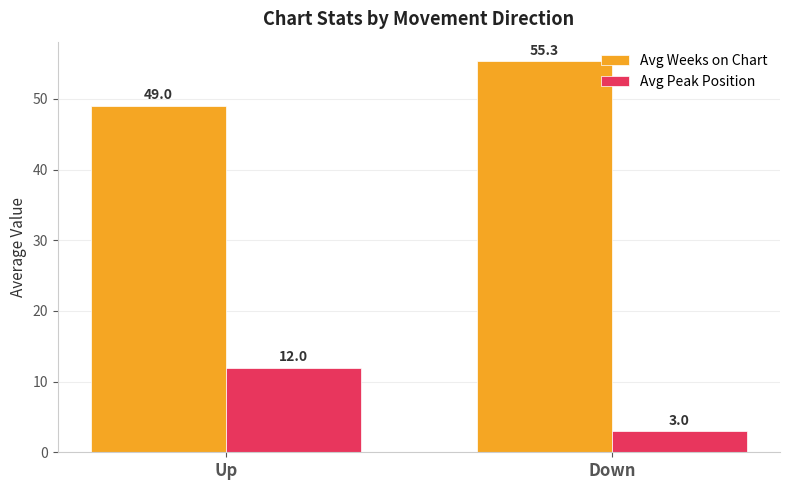

At which category is the sum across all series the highest?

Up